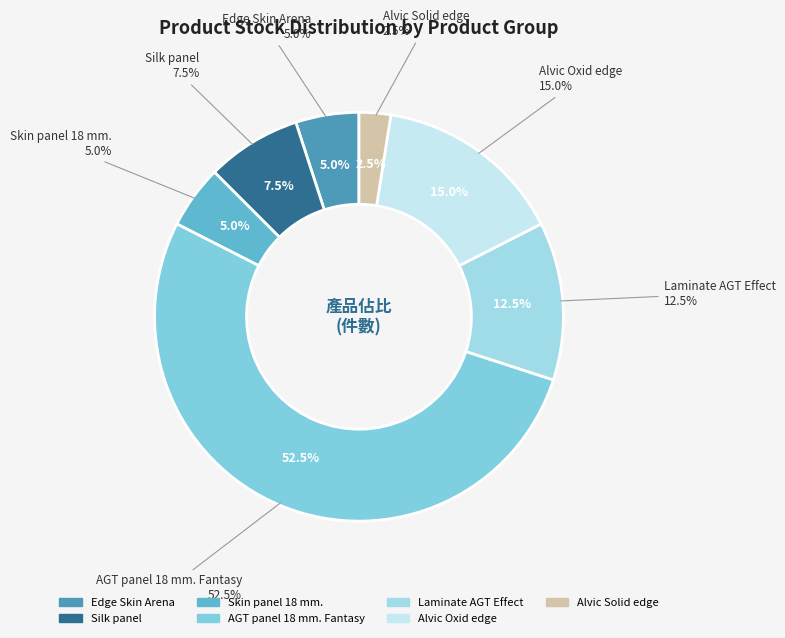

Is it true that Silk panel is 1% of the pie?

False